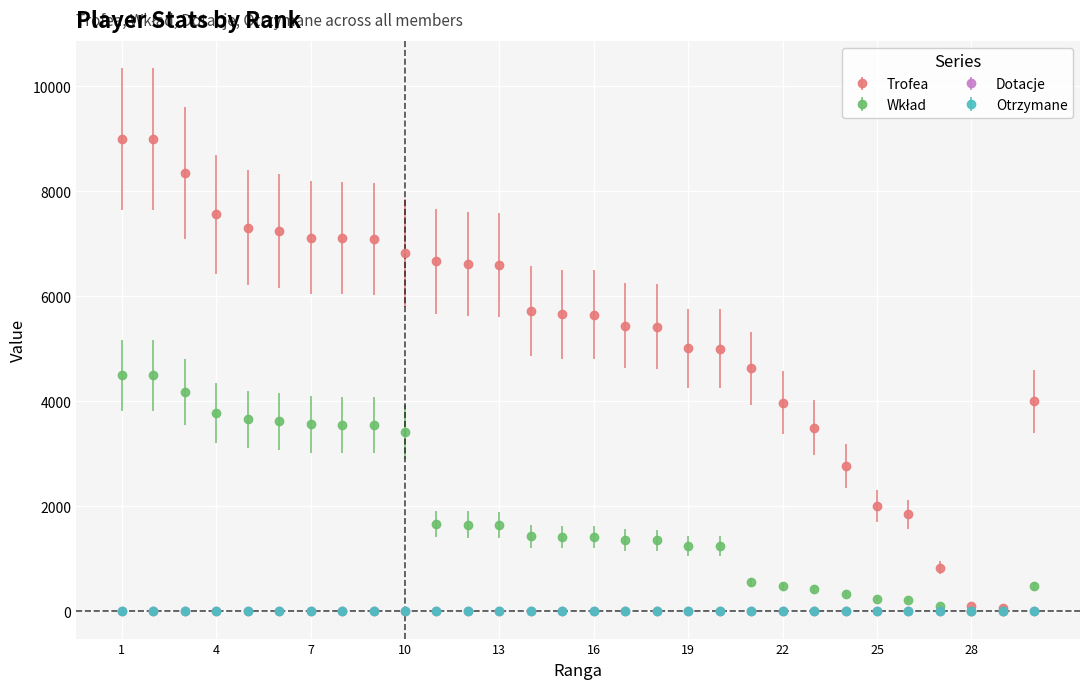

What is the highest value of the Trofea series?

9000